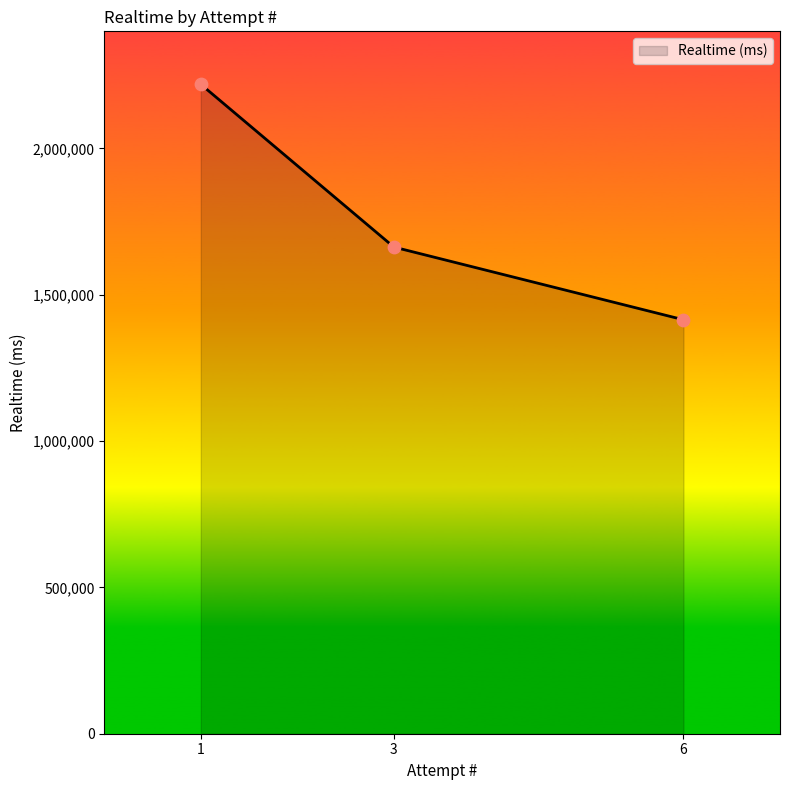

What is the ratio of the value at 6 to the value at 3?

0.9